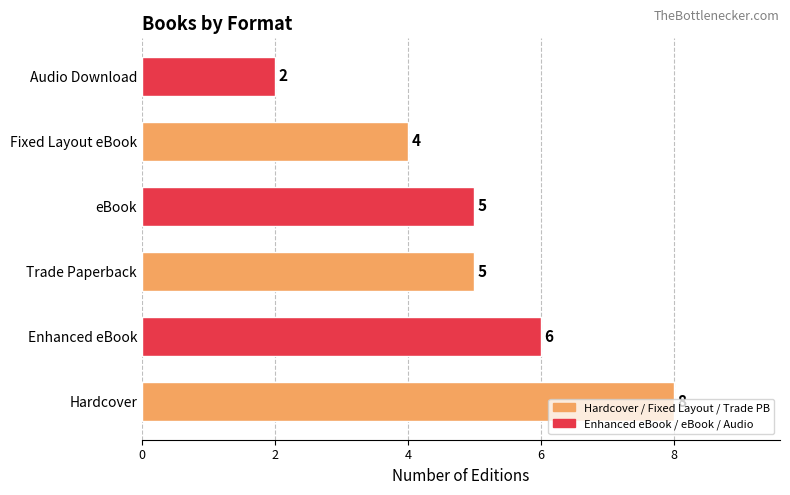

Which has a higher value, eBook or Audio Download?

eBook